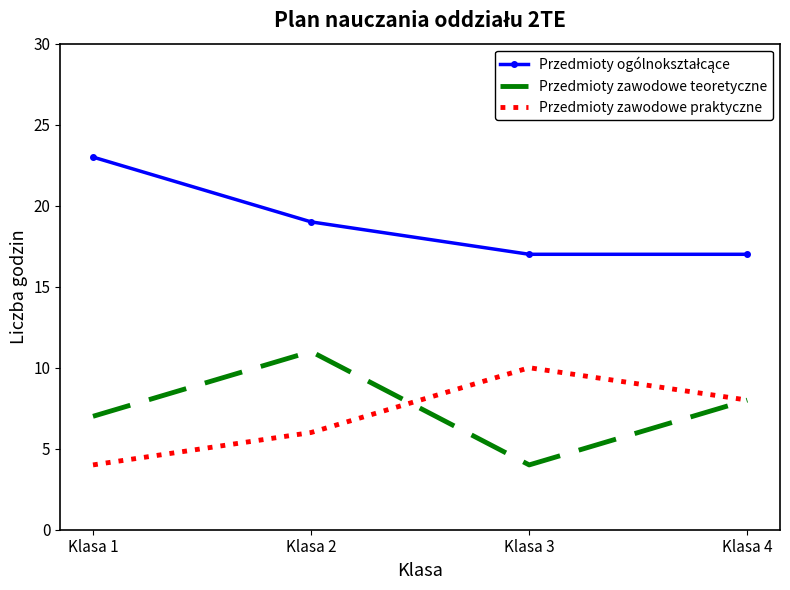

At which category is the sum across all series the highest?

Klasa 2